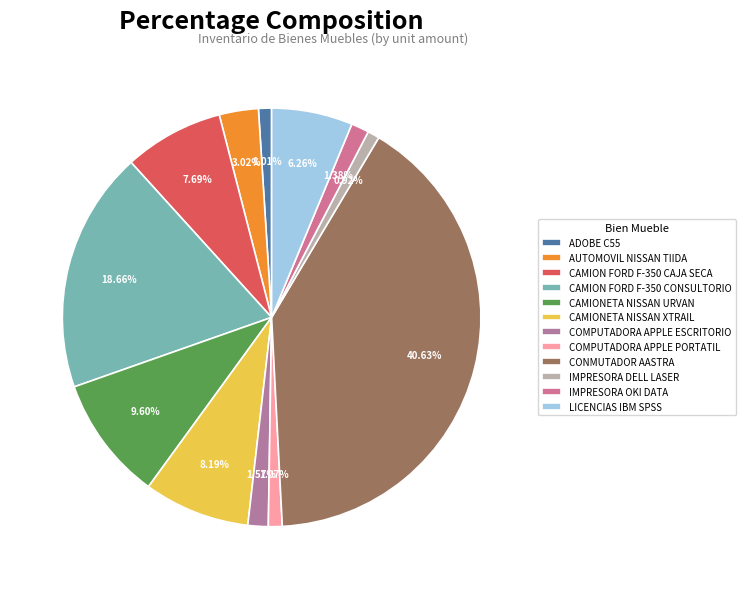

The CAMIONETA NISSAN URVAN slice represents 10% of the pie. True or false?

True